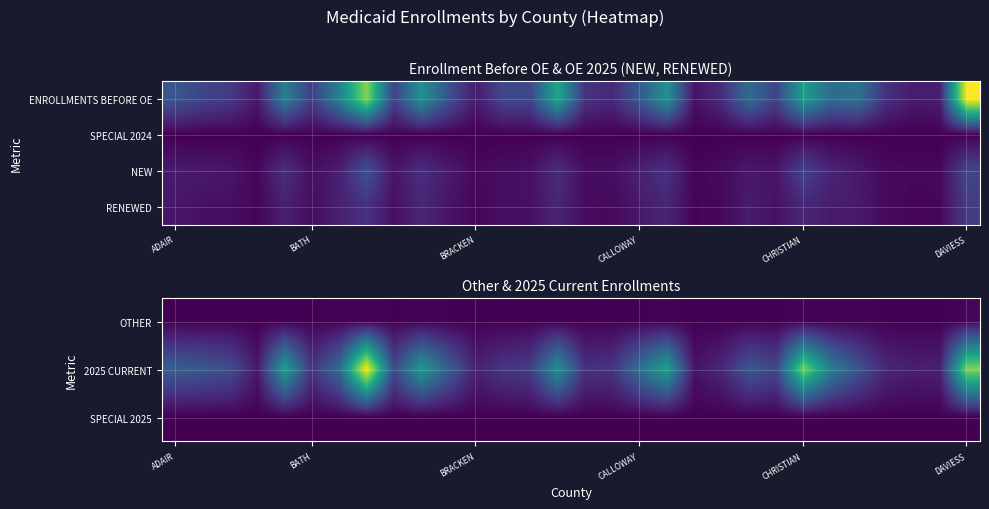

Reading left to right, what are all the values shown in this chart?

OTHER: 16	18	15	5	22	11	43	51	20	39	26	10	25	16	26	12	19	15	44	4	14	16	15	40	33	36	22	7	7	90
2025 CURRENT: 1999	1828	1606	439	3790	1011	2361	6702	1522	3604	2055	636	1038	1230	3363	958	1027	2474	3823	359	736	1809	1446	5307	2873	1782	762	567	603	5413
SPECIAL 2025: 0	0	0	0	0	0	0	0	0	0	0	0	0	0	0	0	0	0	0	0	0	0	0	0	0	0	0	0	0	0
RENEWED: 1361	948	834	307	1971	784	1983	3153	864	2431	1198	355	895	967	2301	655	519	1457	2334	213	451	1679	999	2397	1604	1554	634	328	422	3871